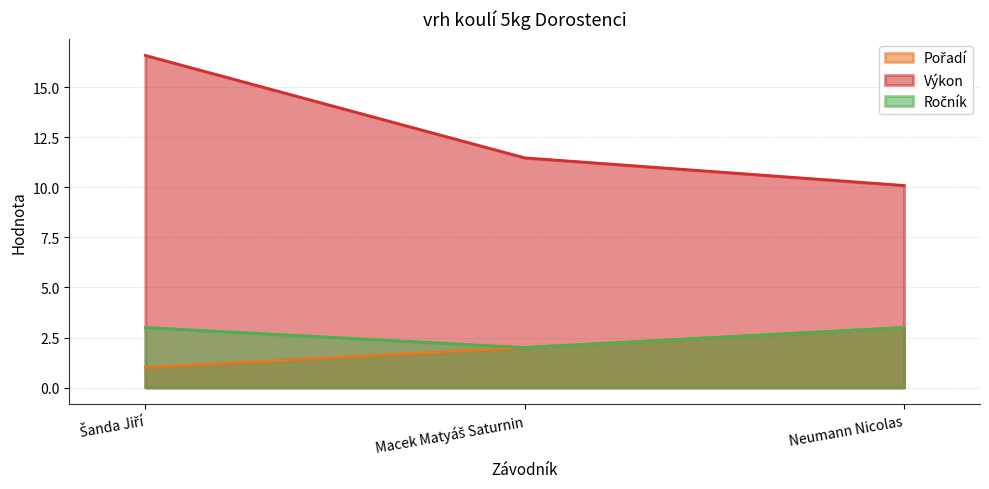

What is the sum of all Výkon values?

38.2